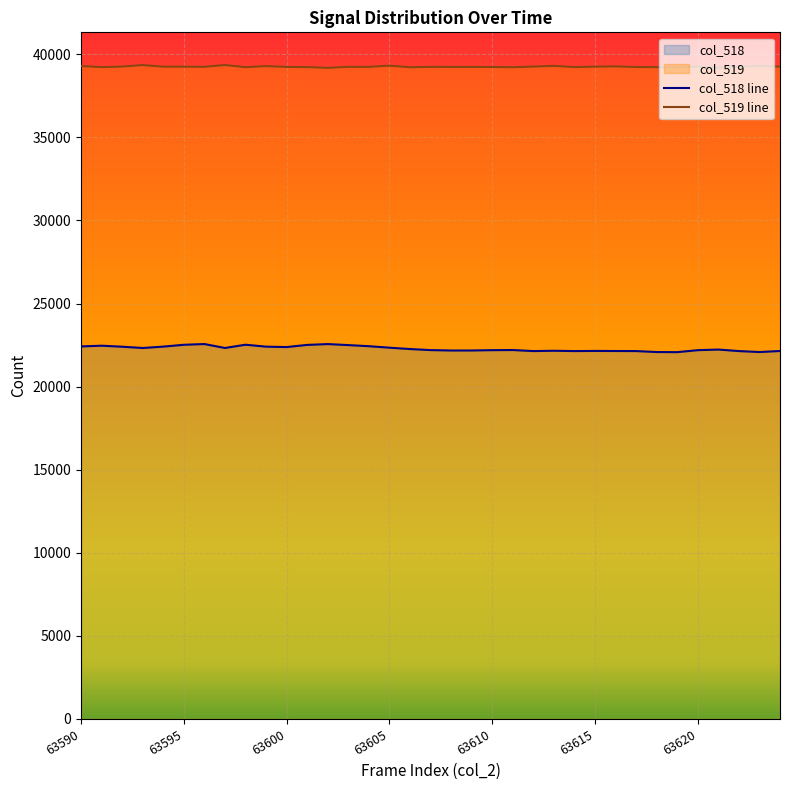

True or false: col_519 line has a value of 39258 at 63620.

True